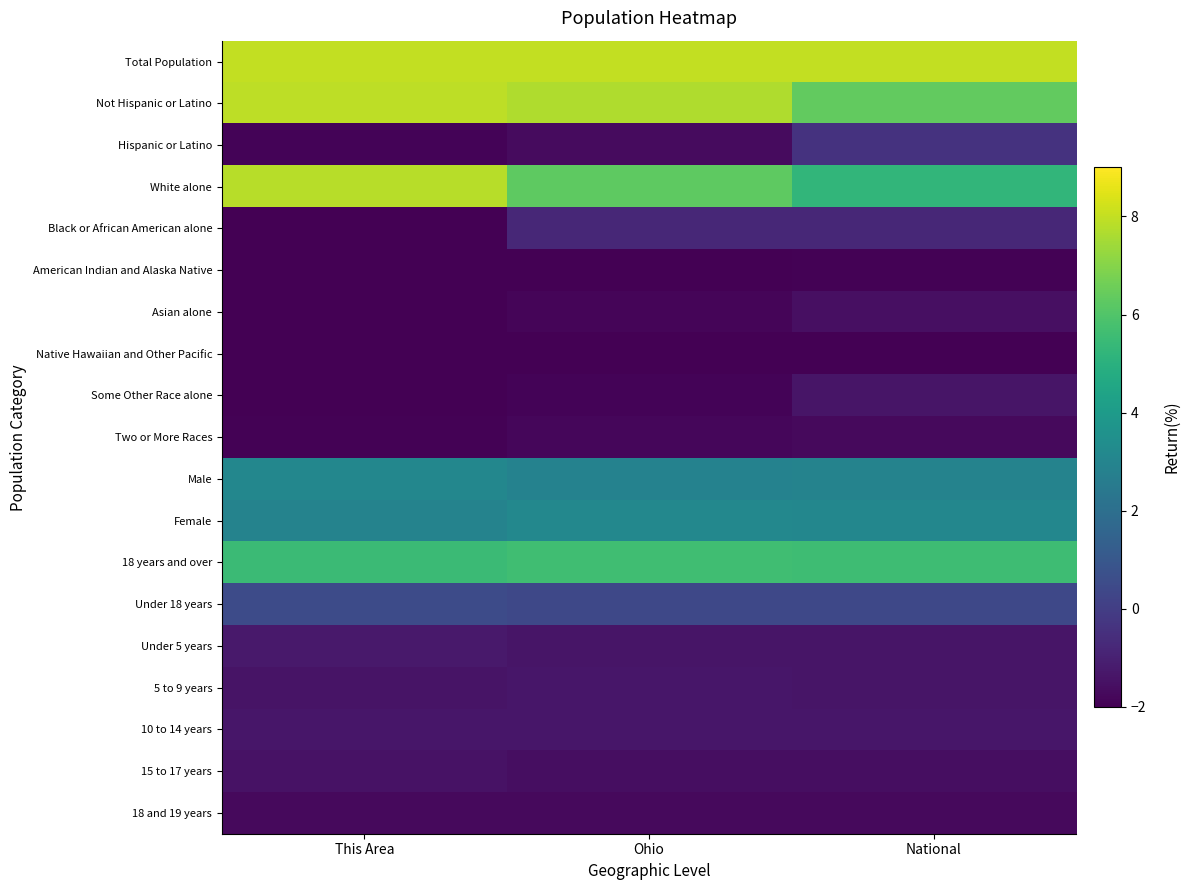

At which category does the chart reach its minimum across all series?

This Area